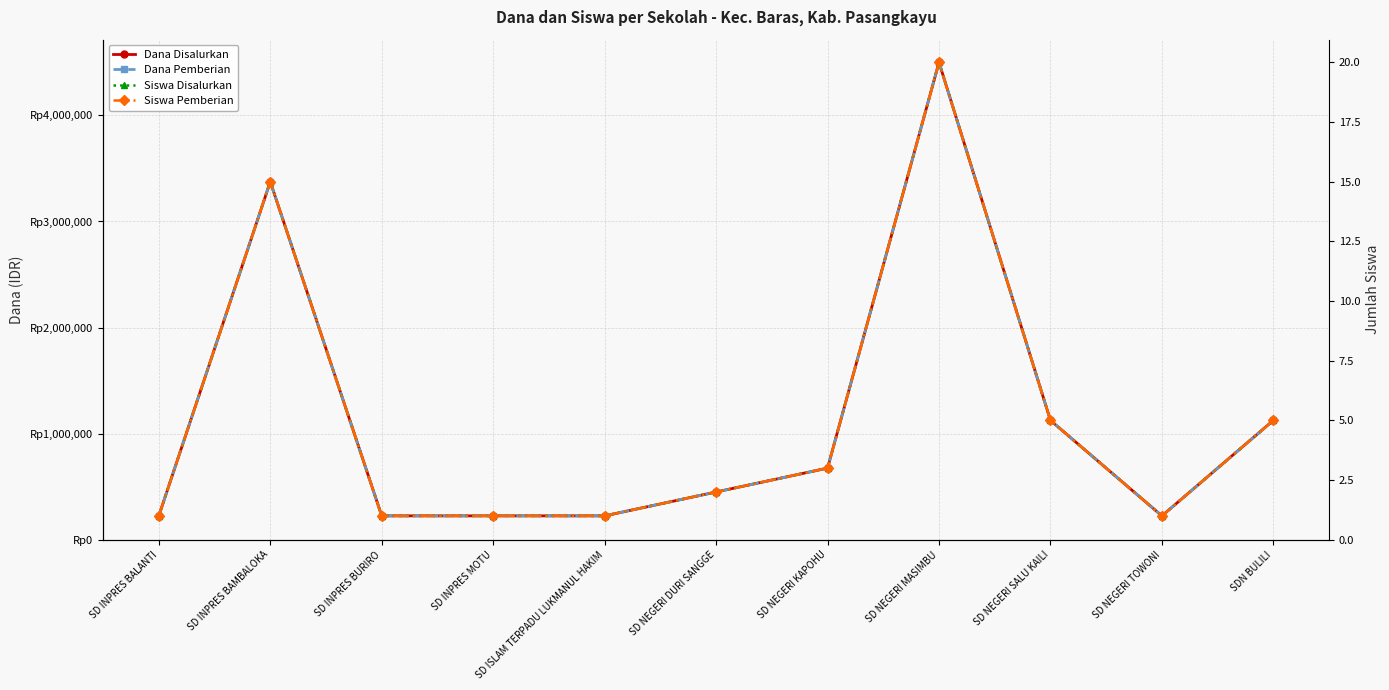

True or false: Dana Pemberian and Siswa Disalurkan intersect in this chart.

False